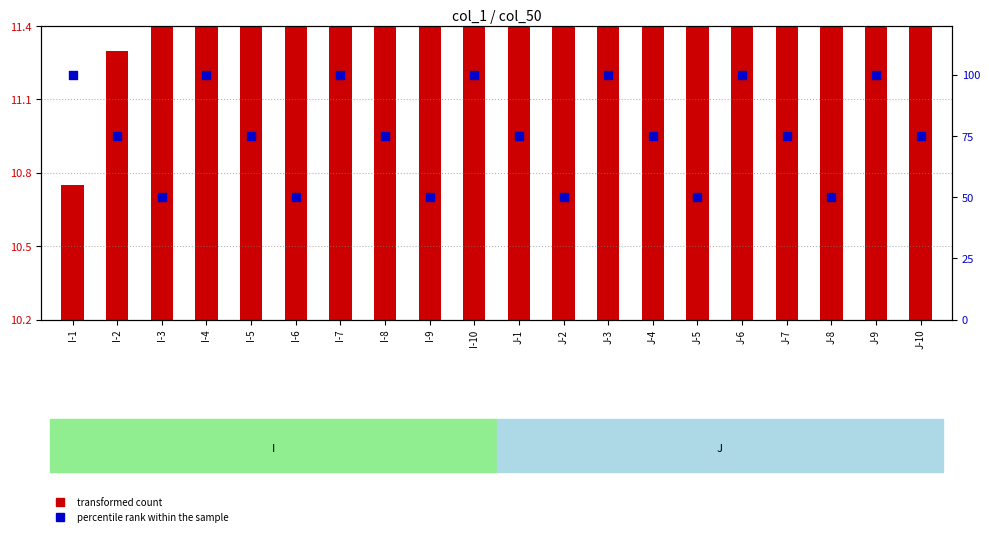

What is the total value across all series at I-4?

112.4